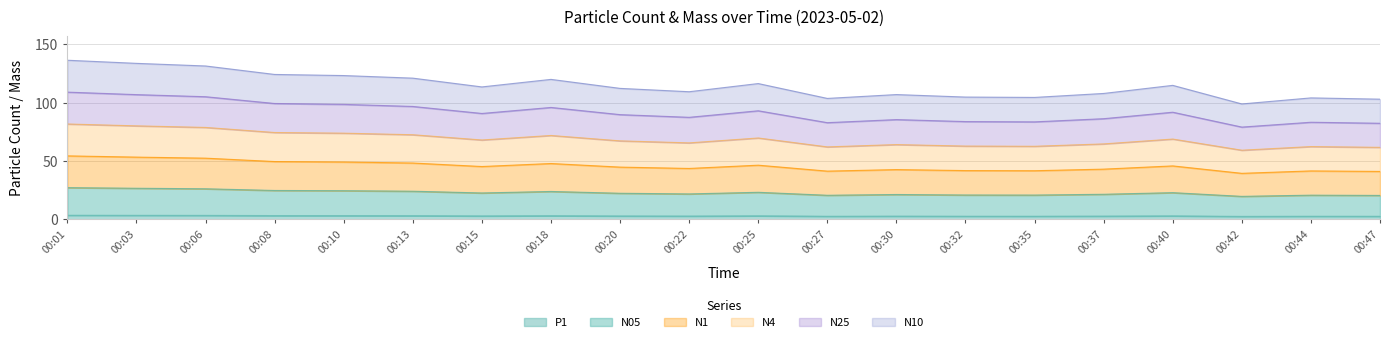

What are all the series names shown in the legend?

P1, N05, N1, N4, N25, N10